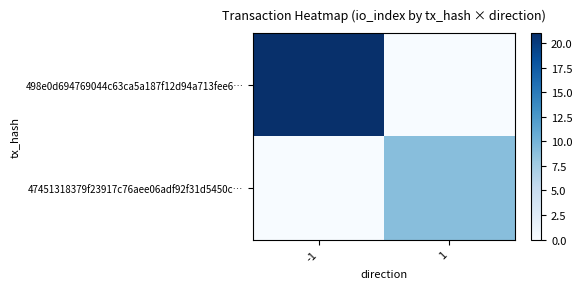

Rank the series at -1 from highest to lowest value.

498e0d694769044c63ca5a187f12d94a713fee6…, 47451318379f23917c76aee06adf92f31d5450c…